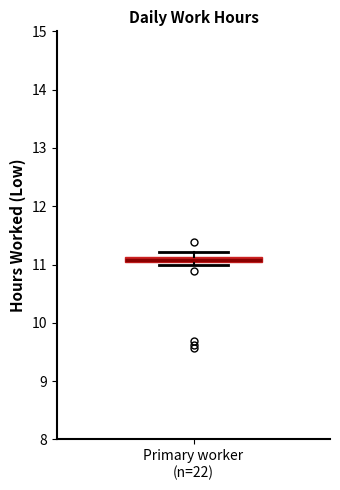

Where is the upper edge of the box for Primary worker (n=22) on the y-axis? The values are not printed on the chart, so give them approximately, as read against the axis.

11.1